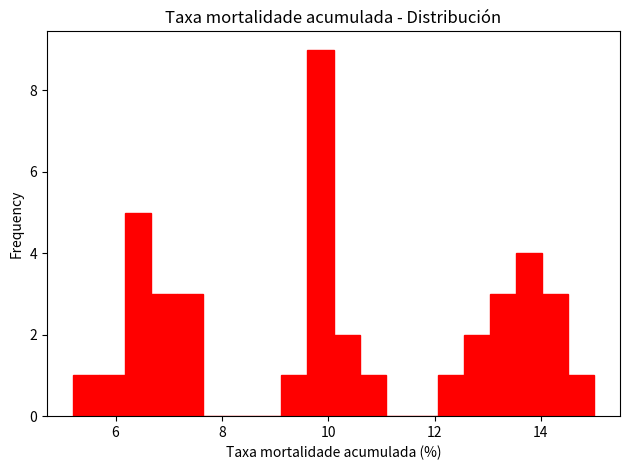

Around what value on the x-axis is the tallest bar? Give the approximate position of its centre, as read against the axis.

9.8